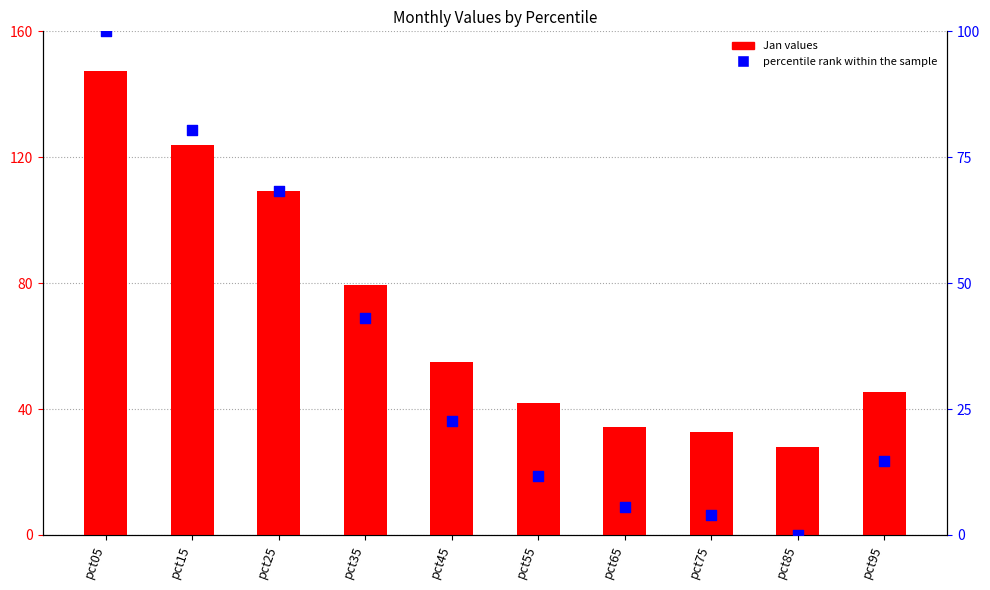

At which category is the sum across all series the highest?

pct05